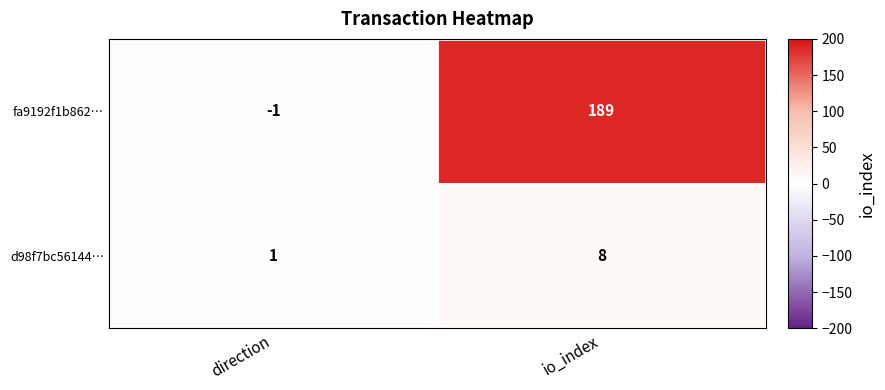

True or false: fa9192f1b862… has a value of -1 at direction.

True